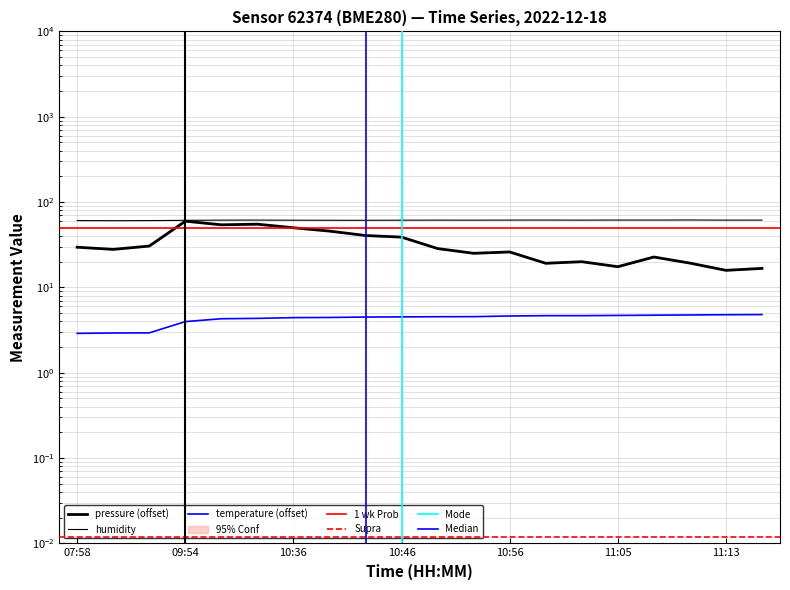

Between 11:00 and 11:07, which series saw the biggest shift?

pressure